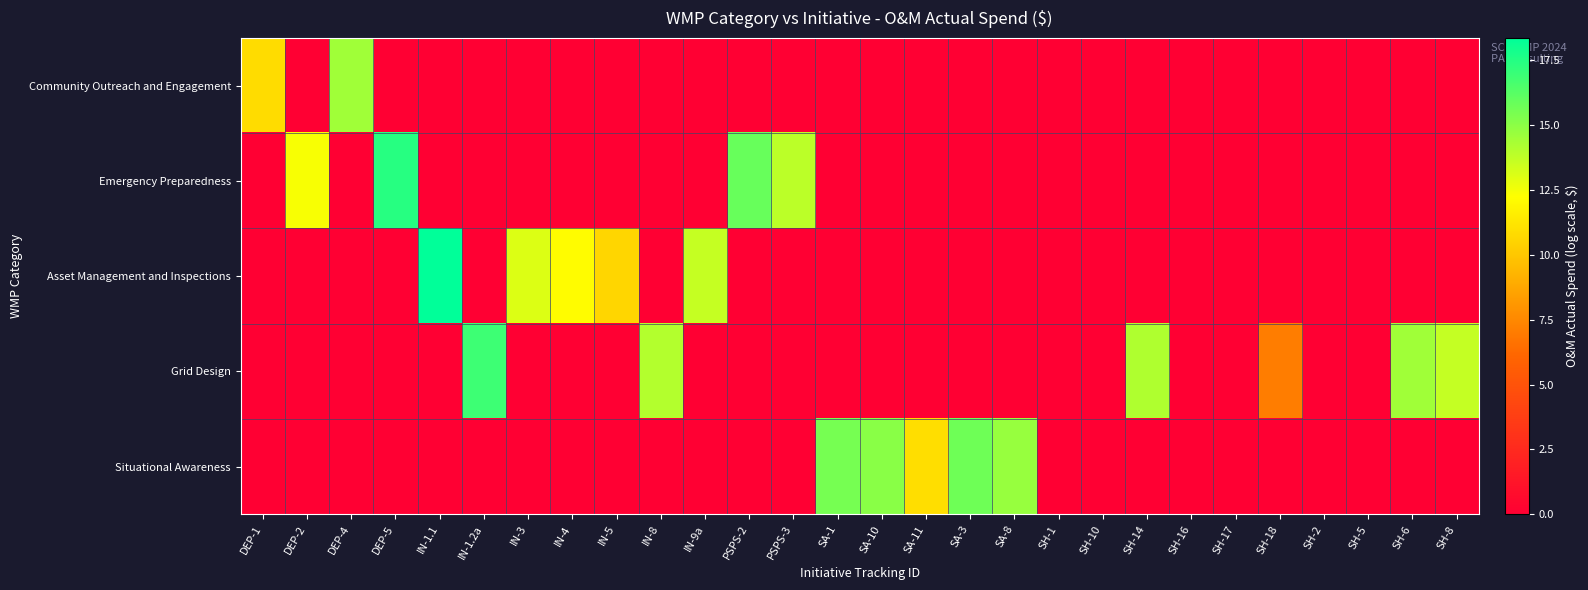

What is the total value across all series at IN-8?

14.0